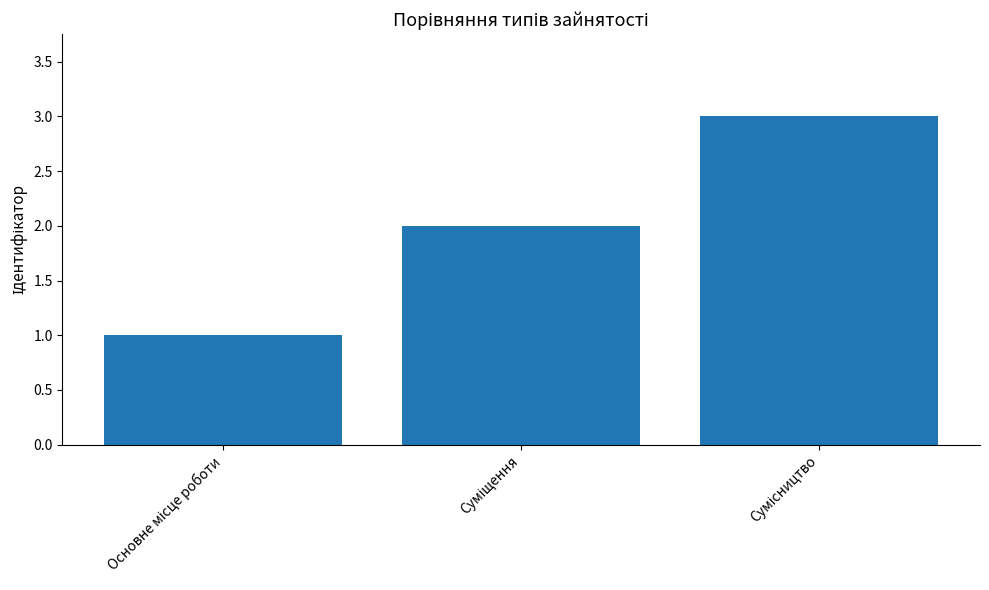

What is the greatest value displayed?

3